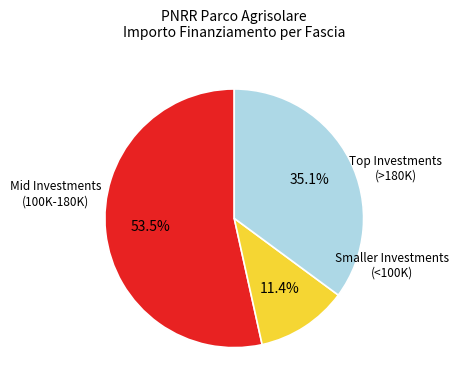

Is there any slice that represents more than half of the pie?

Yes